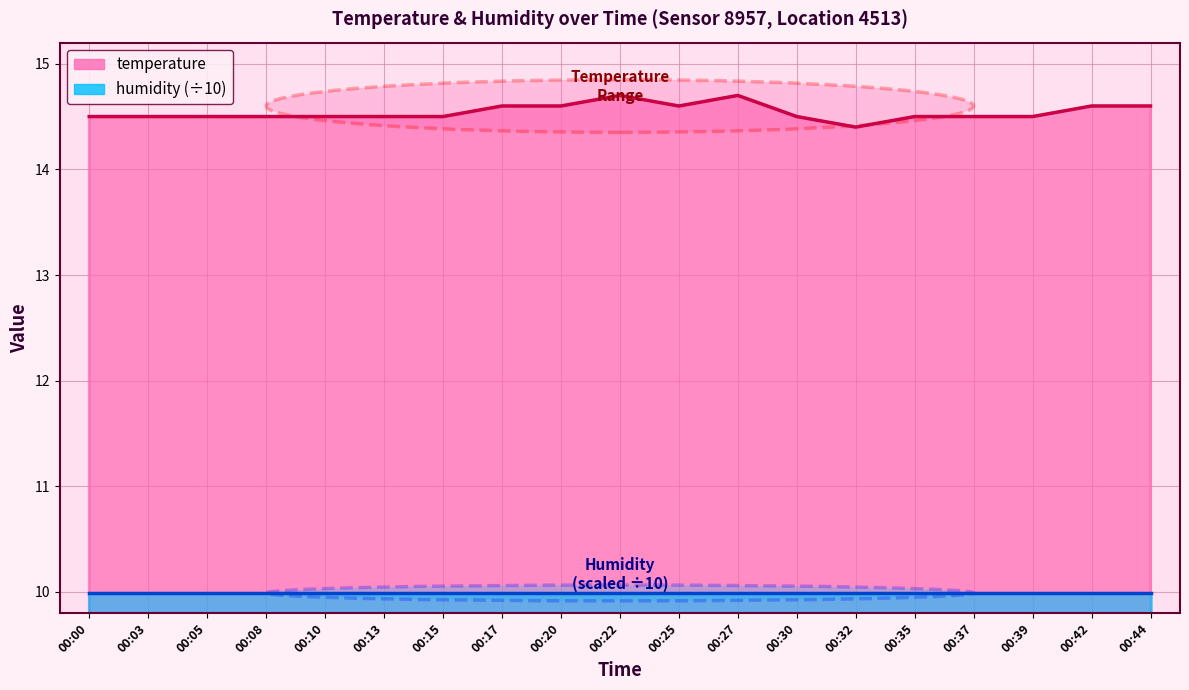

What is the value of the 6th point from the left?

14.5